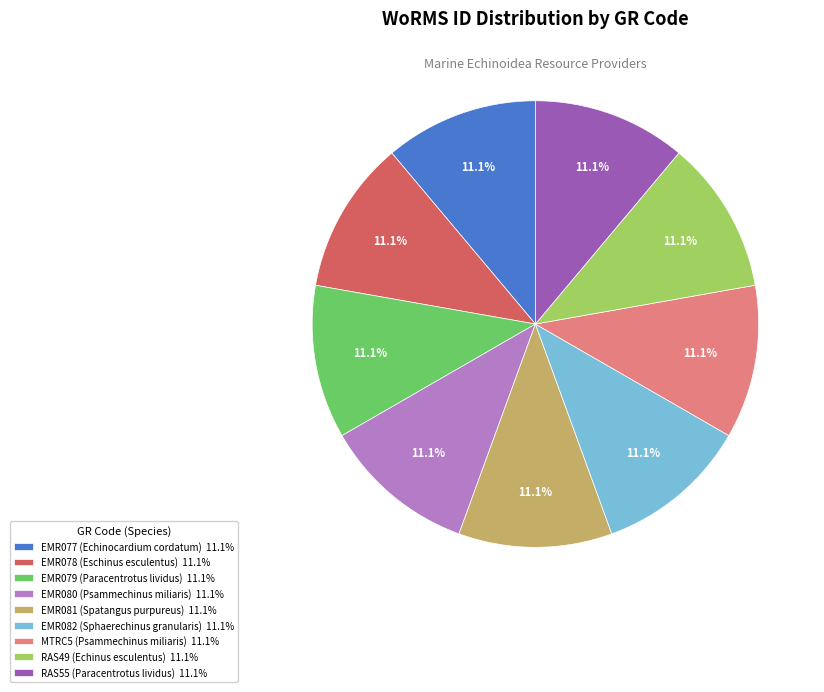

What is the ratio of the value at MTRC5 (Psammechinus miliaris) 11.1% to the value at EMR081 (Spatangus purpureus) 11.1%?

1.0